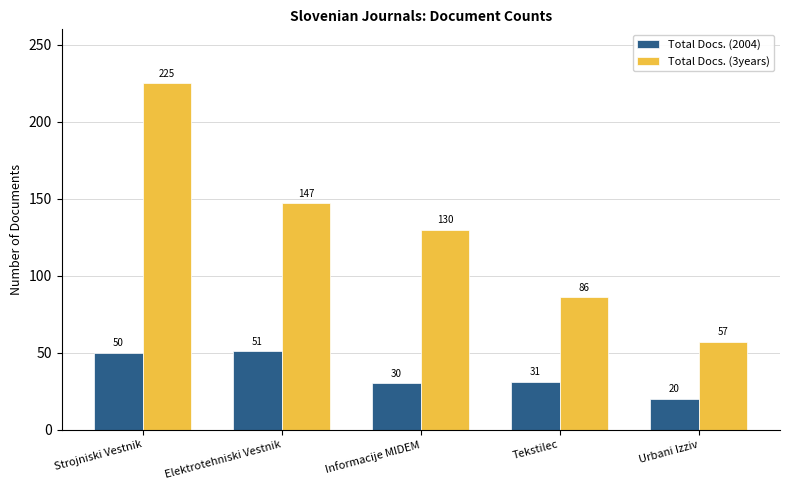

At how many categories does at least one series exceed 218?

1